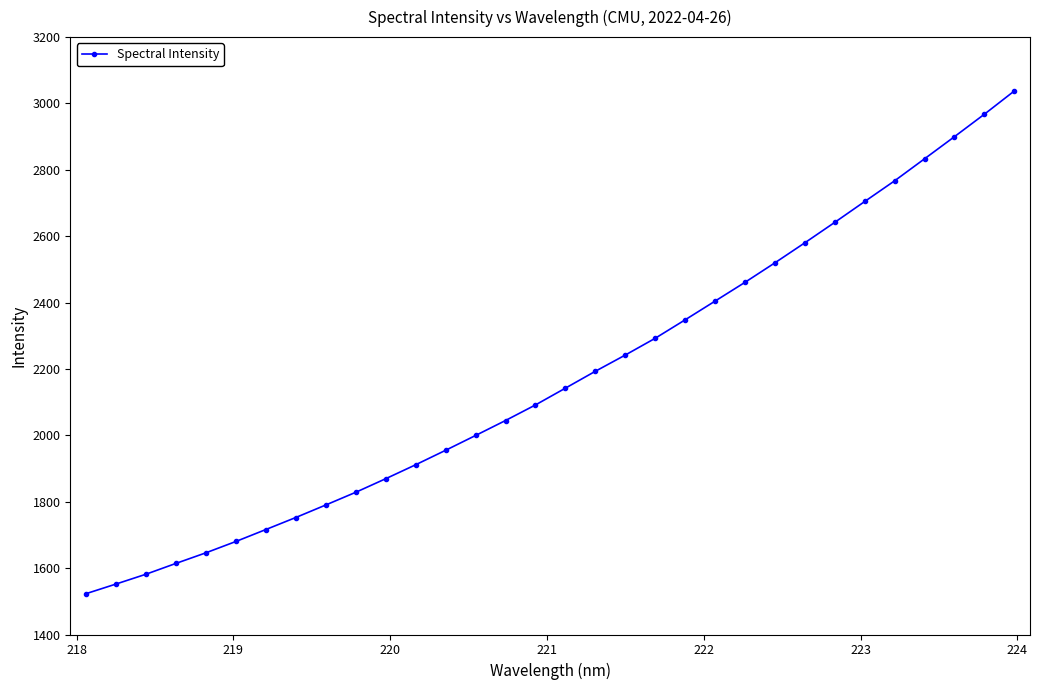

What is the value of the 26th point from the left?

2642.0